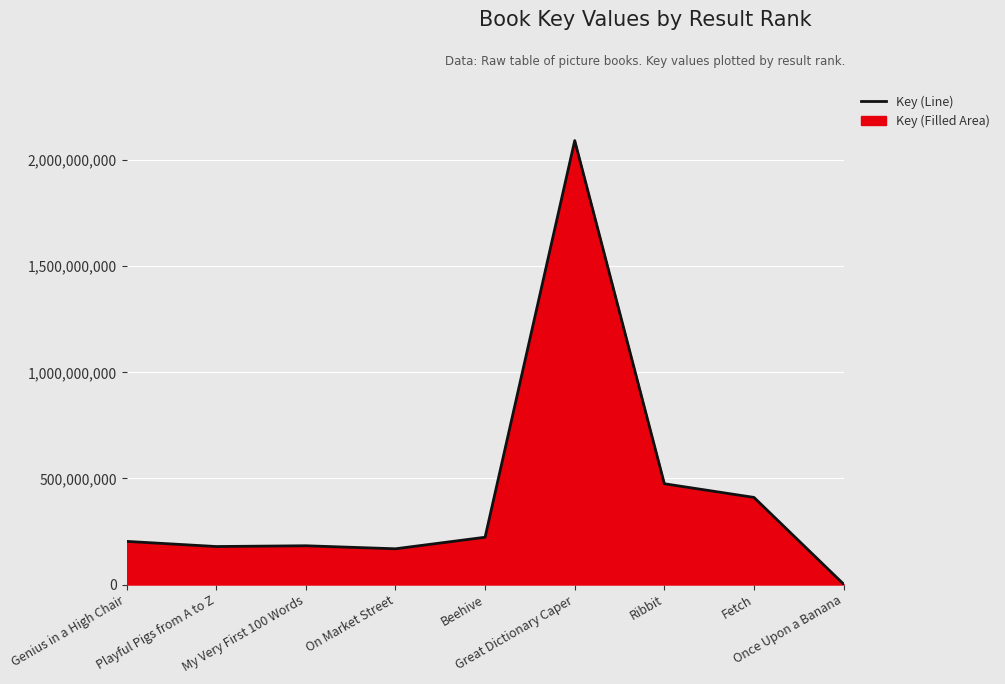

How many interior local peaks (higher than both neighbors) does the data have?

2